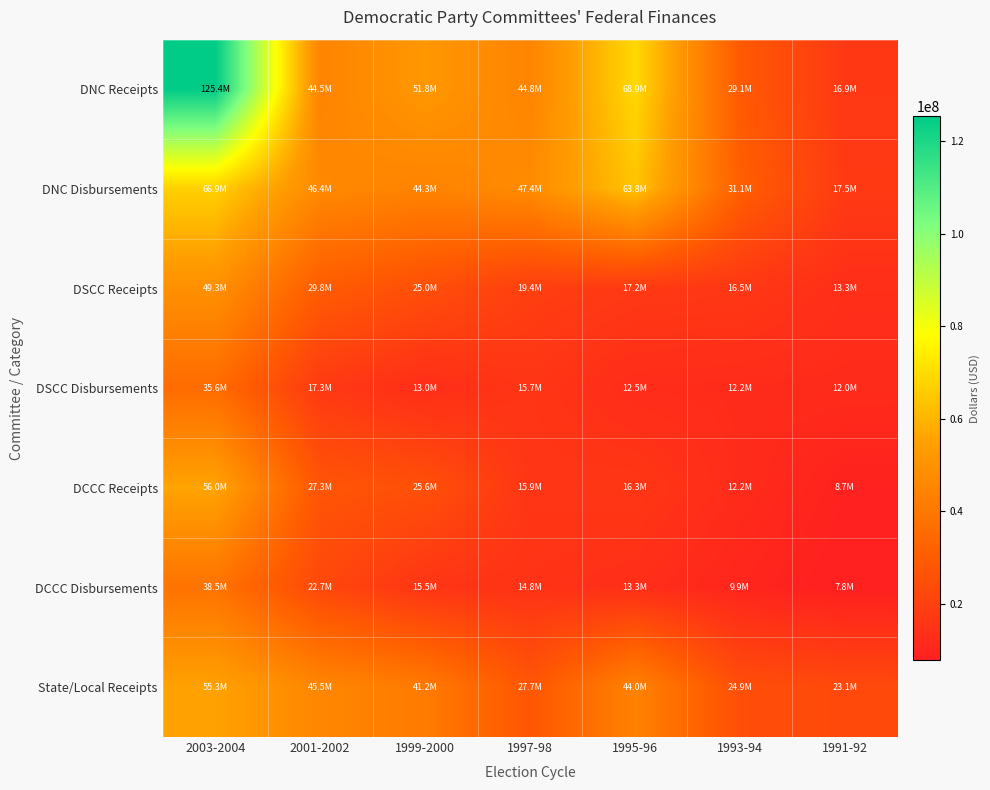

Reading left to right, extract all data points from this chart.

DNC Receipts: 2003-2004=125360052	2001-2002=44508833	1999-2000=51841920	1997-98=44768786	1995-96=68888301	1993-94=29134530	1991-92=16912173
DNC Disbursements: 2003-2004=66880878	2001-2002=46412162	1999-2000=44271724	1997-98=47417318	1995-96=63817765	1993-94=31079572	1991-92=17542663
DSCC Receipts: 2003-2004=49258339	2001-2002=29842254	1999-2000=24976885	1997-98=19393301	1995-96=17162590	1993-94=16523819	1991-92=13324141
DSCC Disbursements: 2003-2004=35634281	2001-2002=17318138	1999-2000=12972705	1997-98=15688399	1995-96=12505523	1993-94=12219086	1991-92=12023205
DCCC Receipts: 2003-2004=56018839	2001-2002=27292735	1999-2000=25624452	1997-98=15873795	1995-96=16275388	1993-94=12242700	1991-92=8661068
DCCC Disbursements: 2003-2004=38487044	2001-2002=22656497	1999-2000=15533323	1997-98=14771204	1995-96=13326828	1993-94=9922027	1991-92=7760329
State/Local Receipts: 2003-2004=55257290	2001-2002=45503901	1999-2000=41197729	1997-98=27686492	1995-96=43994304	1993-94=24911890	1991-92=23096832